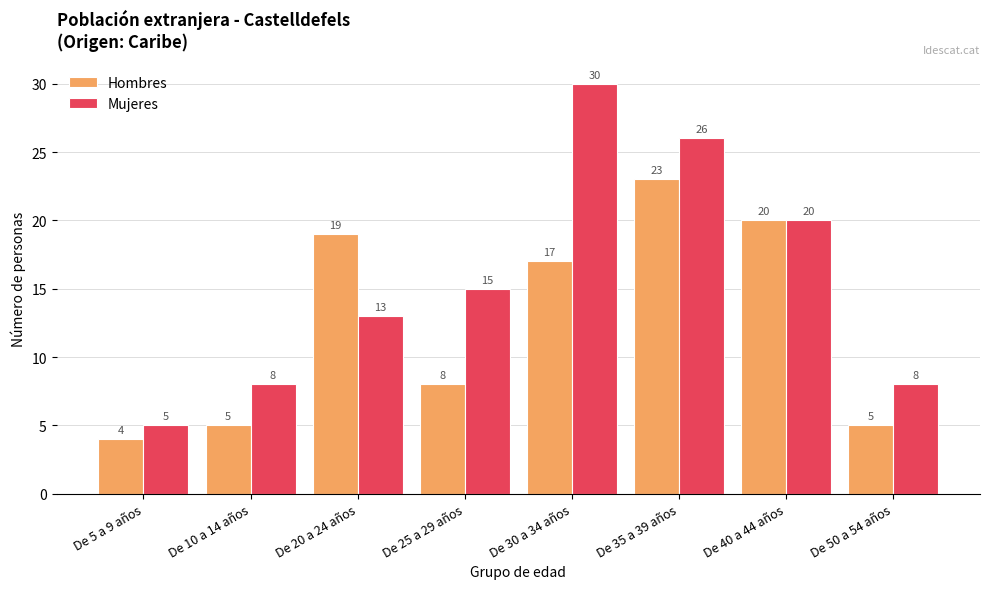

At which label does Hombres first exceed 17?

De 20 a 24 años